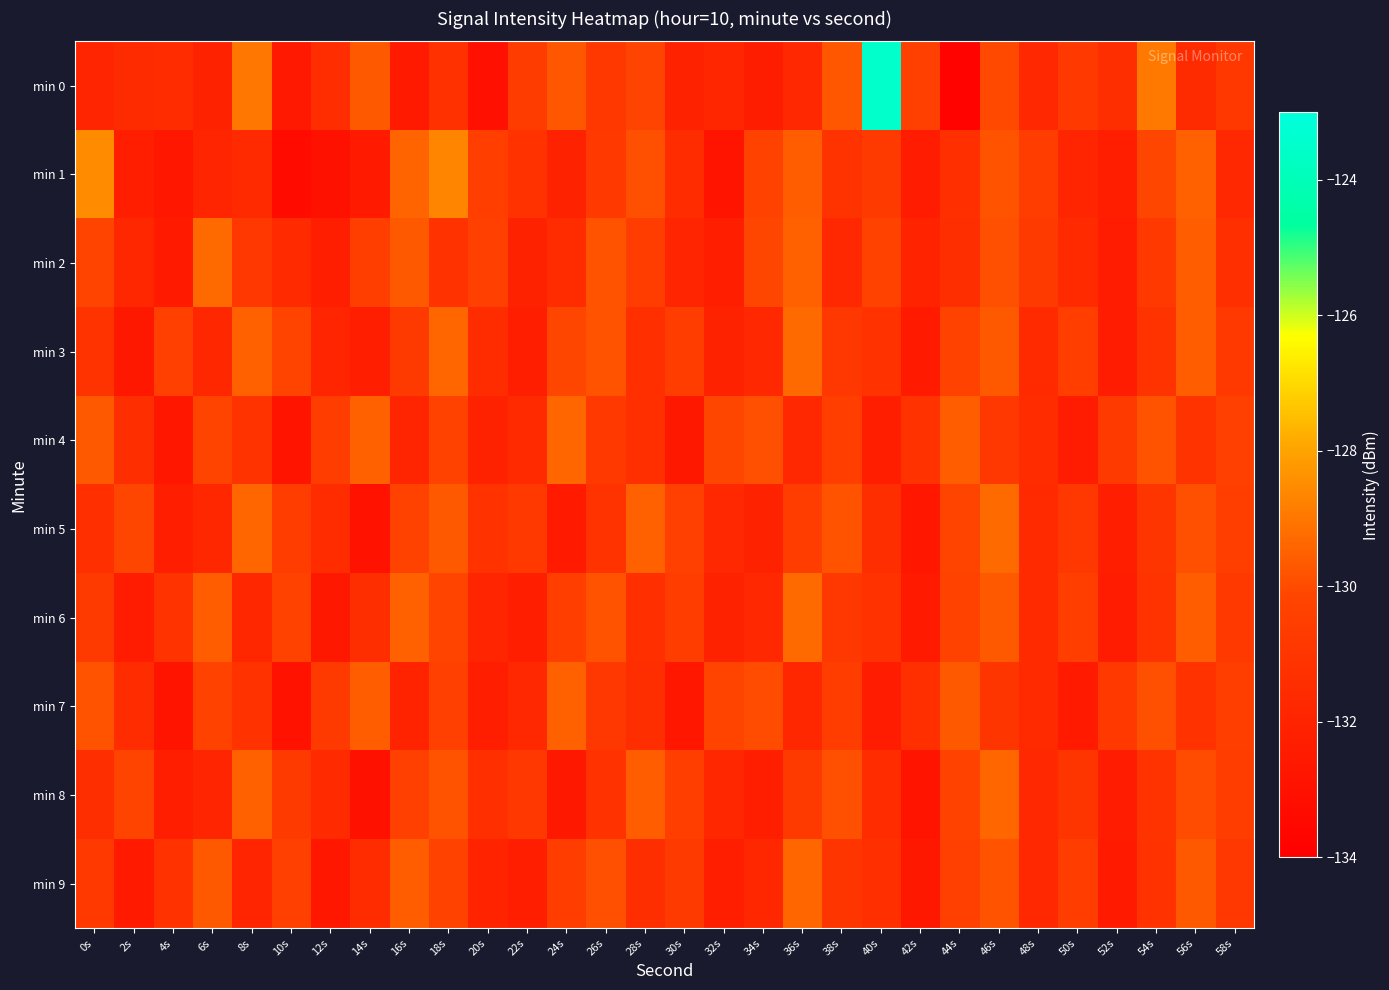

Which series has the largest total across all categories?

min 0